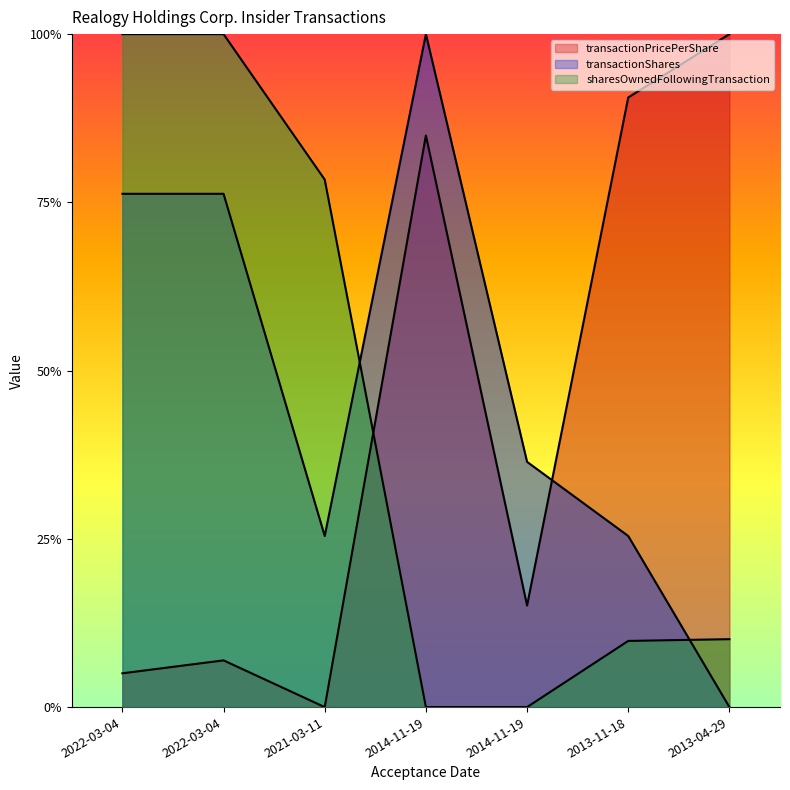

At which category is the sum across all series the highest?

2014-11-19